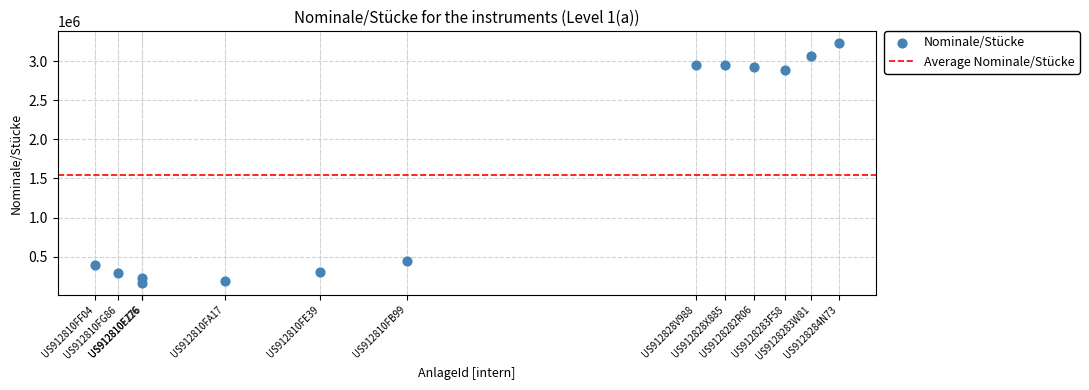

What Y value in the scatter plot is closest to 1697550?

2883500